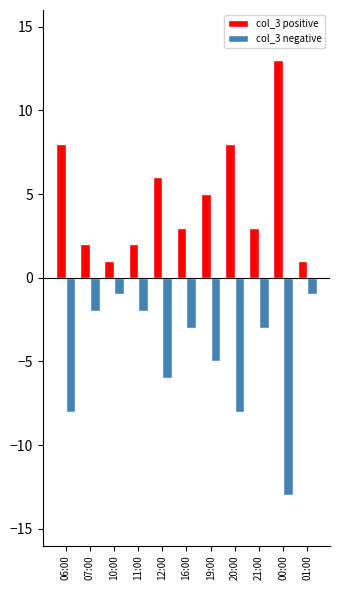

Which series has the largest total across all categories?

col_3 positive